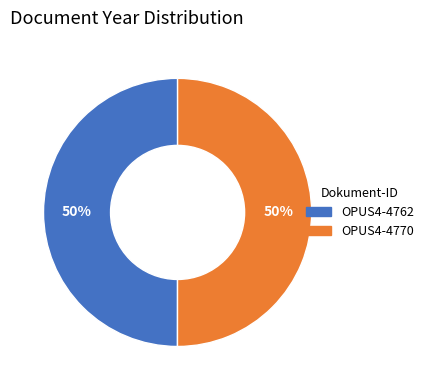

What is the ratio of the value at OPUS4-4762 to the value at OPUS4-4770?

1.0